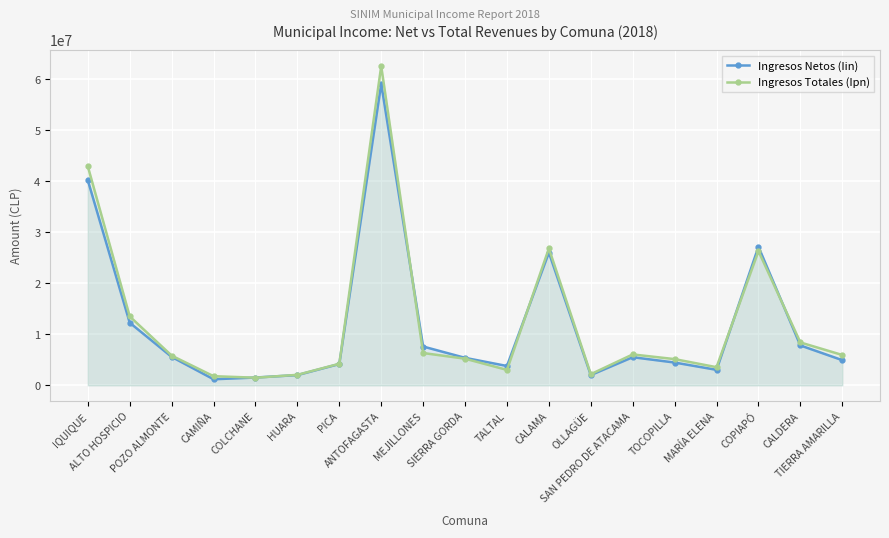

True or false: Ingresos Netos (Iin) and Ingresos Totales (Ipn) intersect in this chart.

True